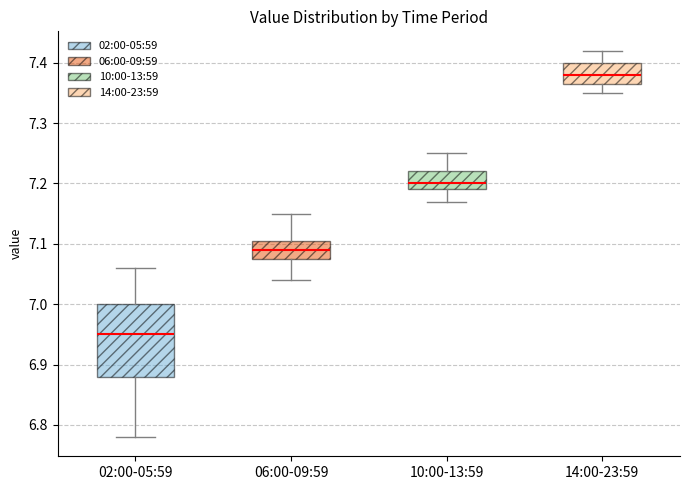

Which box is the tallest, from its lower edge to its upper edge?

02:00-05:59